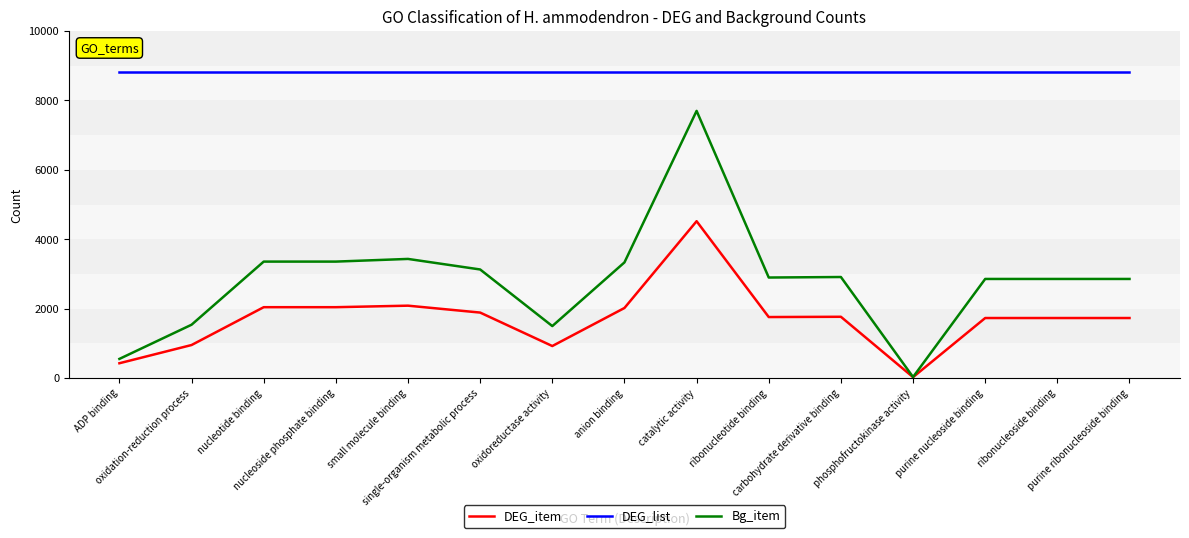

Rank the series by their average value, from lowest to highest.

DEG_item, Bg_item, DEG_list